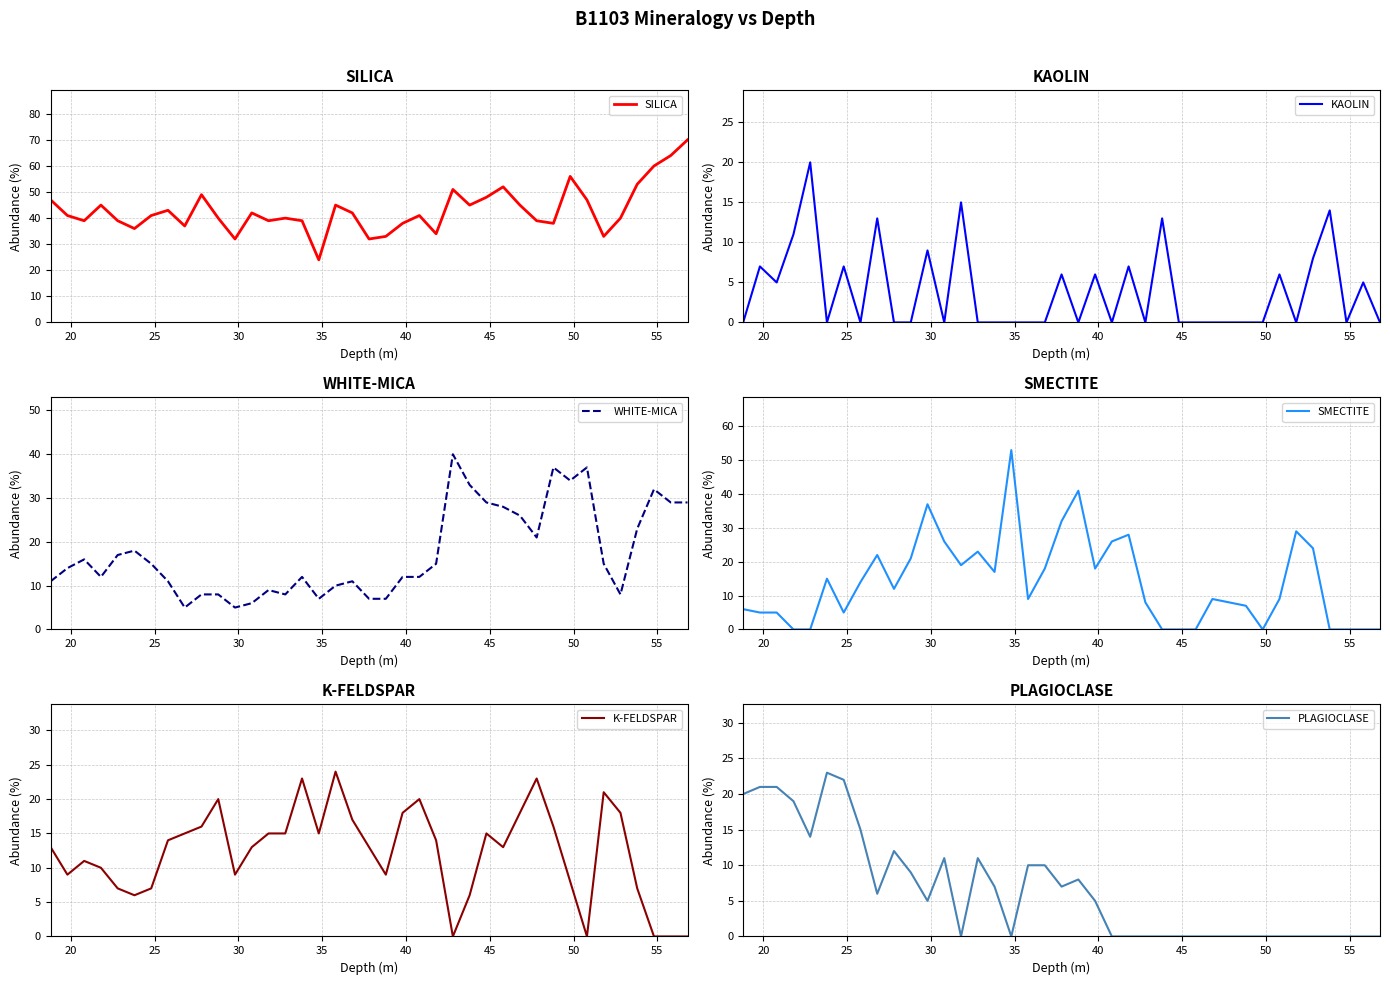

What is the maximum value for KAOLIN?

20